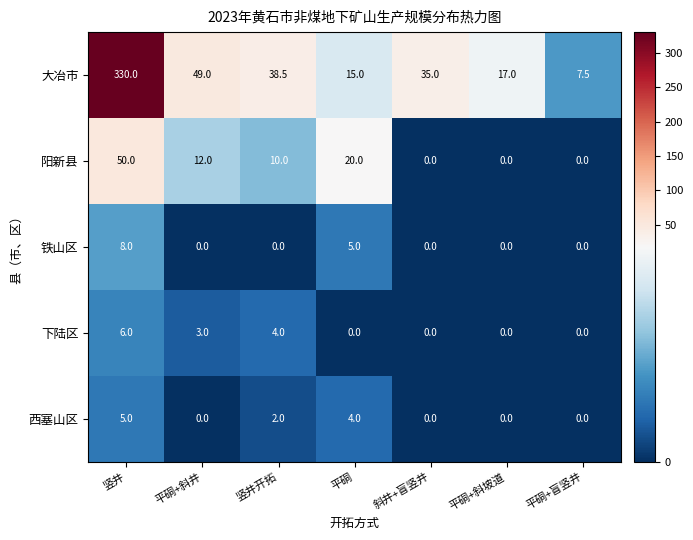

True or false: 下陆区 has a value of 0.0 at 斜井+盲竖井.

True